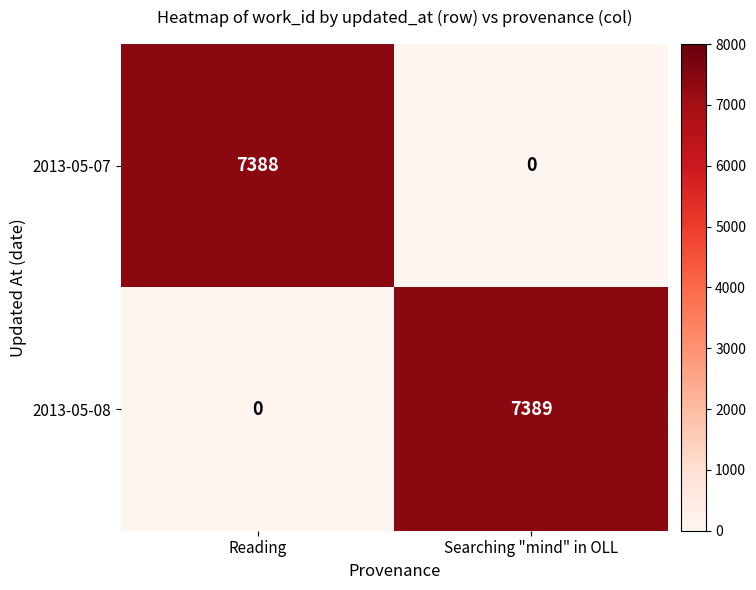

At how many categories does at least one series exceed 7311?

2